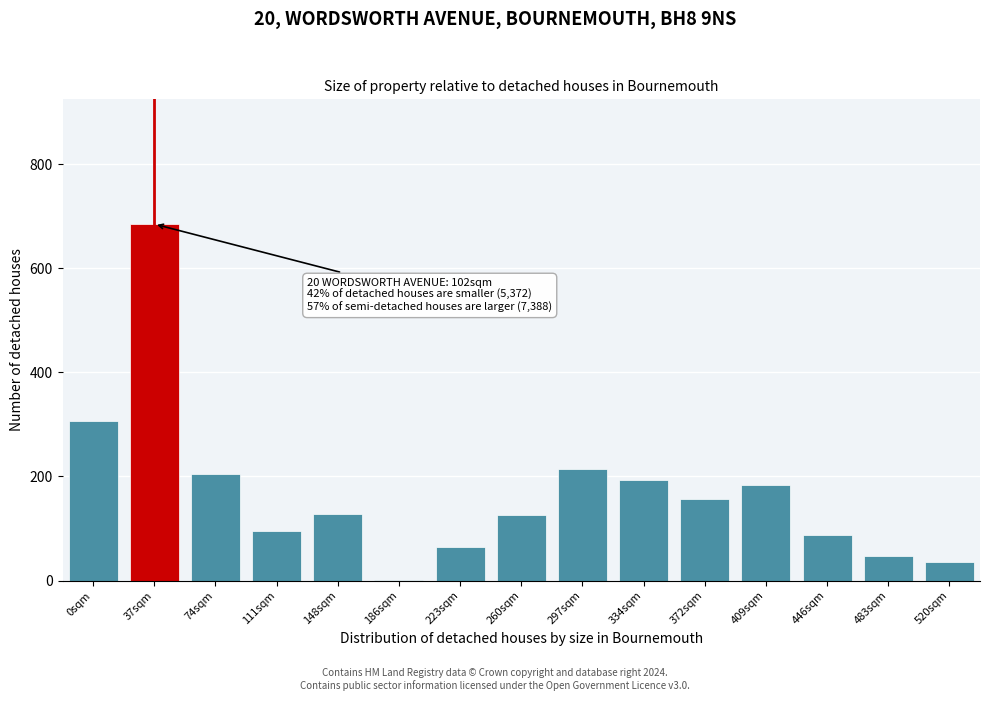

True or false: the data shows 126 at 260sqm.

True